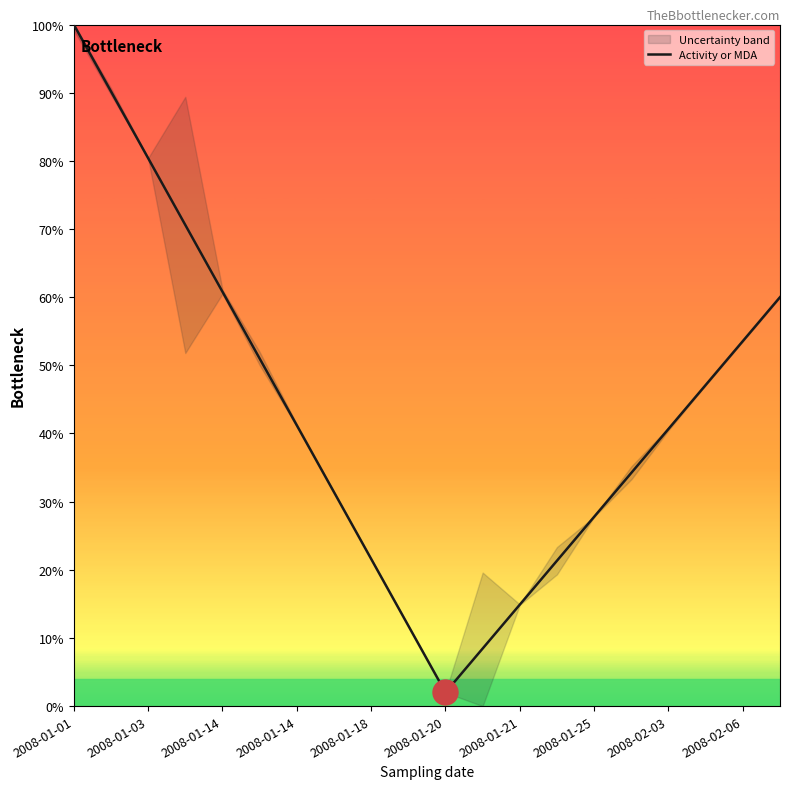

Reading right to left, extract all data points from this chart.

60.0	53.6	47.1	40.7	34.2	27.8	21.3	14.9	8.4	2.0	11.8	21.6	31.4	41.2	51.0	60.8	70.6	80.4	90.2	100.0